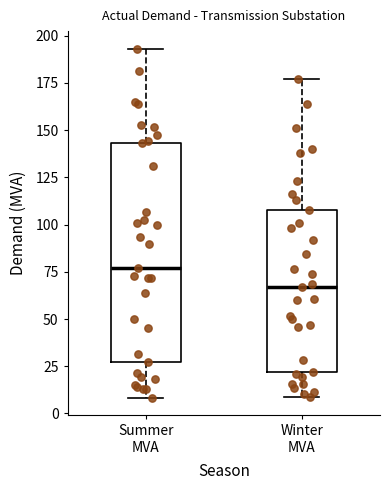

Reading left to right, read every box against the y-axis: the position of its median line, the range the box covers, and the ends of its whiskers. The values are not printed on the chart, so give them approximately, as read against the axis.

Summer MVA: median 75, box 30 to 145, whiskers 10 to 195
Winter MVA: median 65, box 20 to 110, whiskers 10 to 175